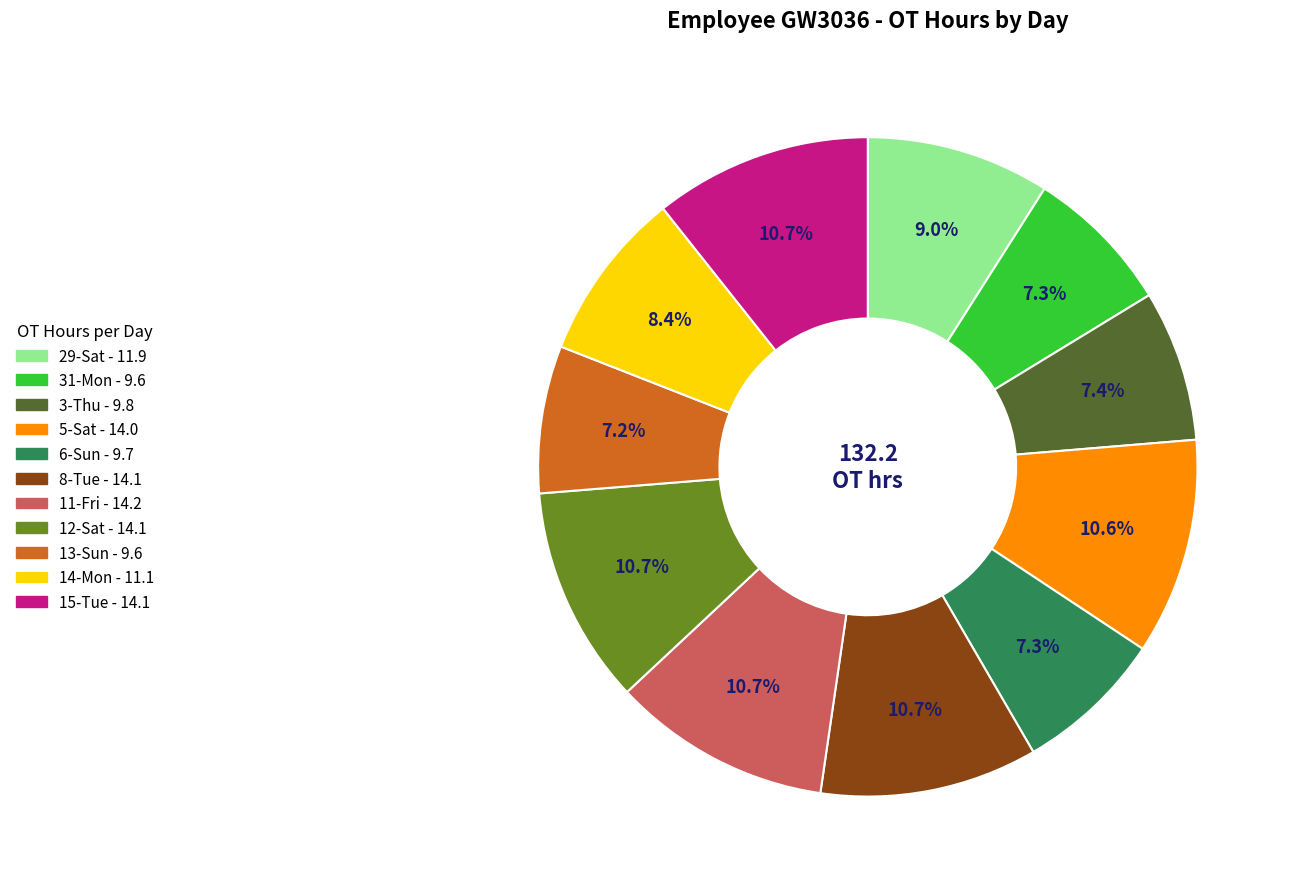

How many segments does this pie chart have?

11